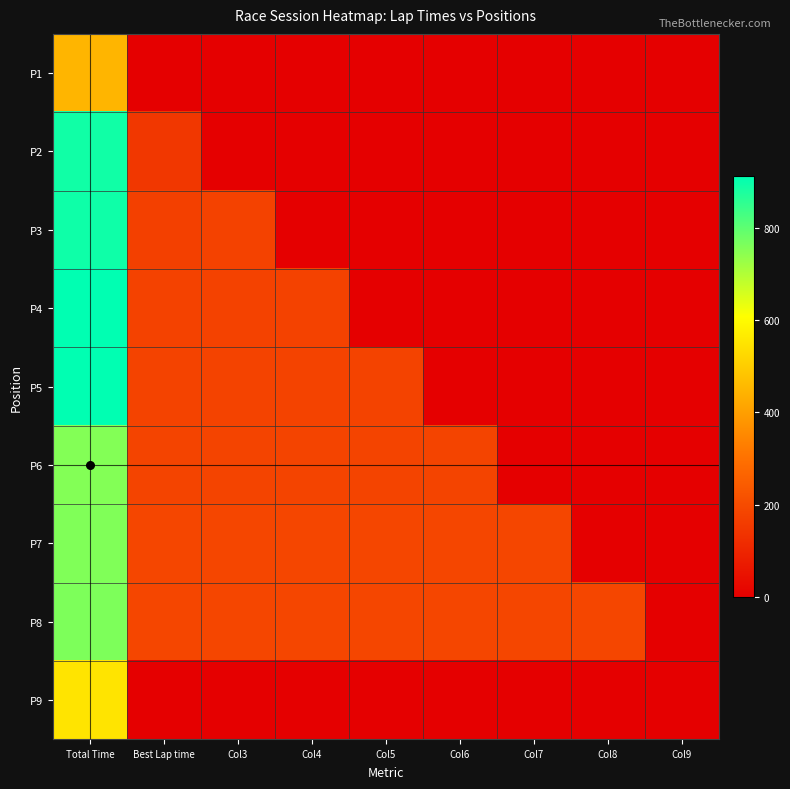

List the series in order of their peak value, lowest first.

P1, P9, P6, P7, P8, P2, P3, P4, P5